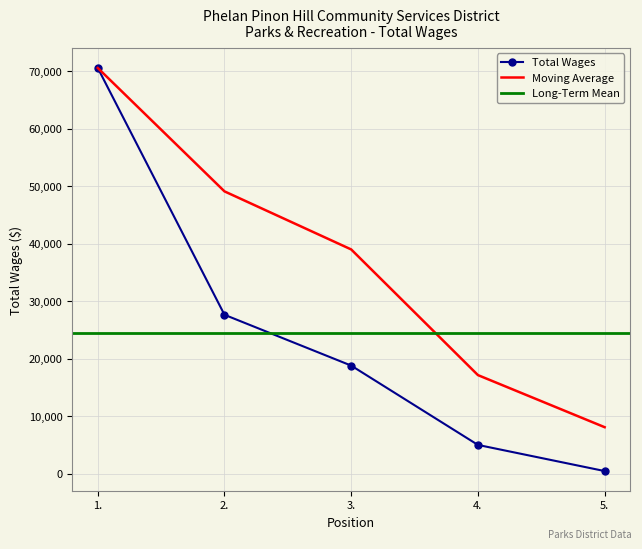

What is the ratio of the value at 5. to the value at 4.?

0.1